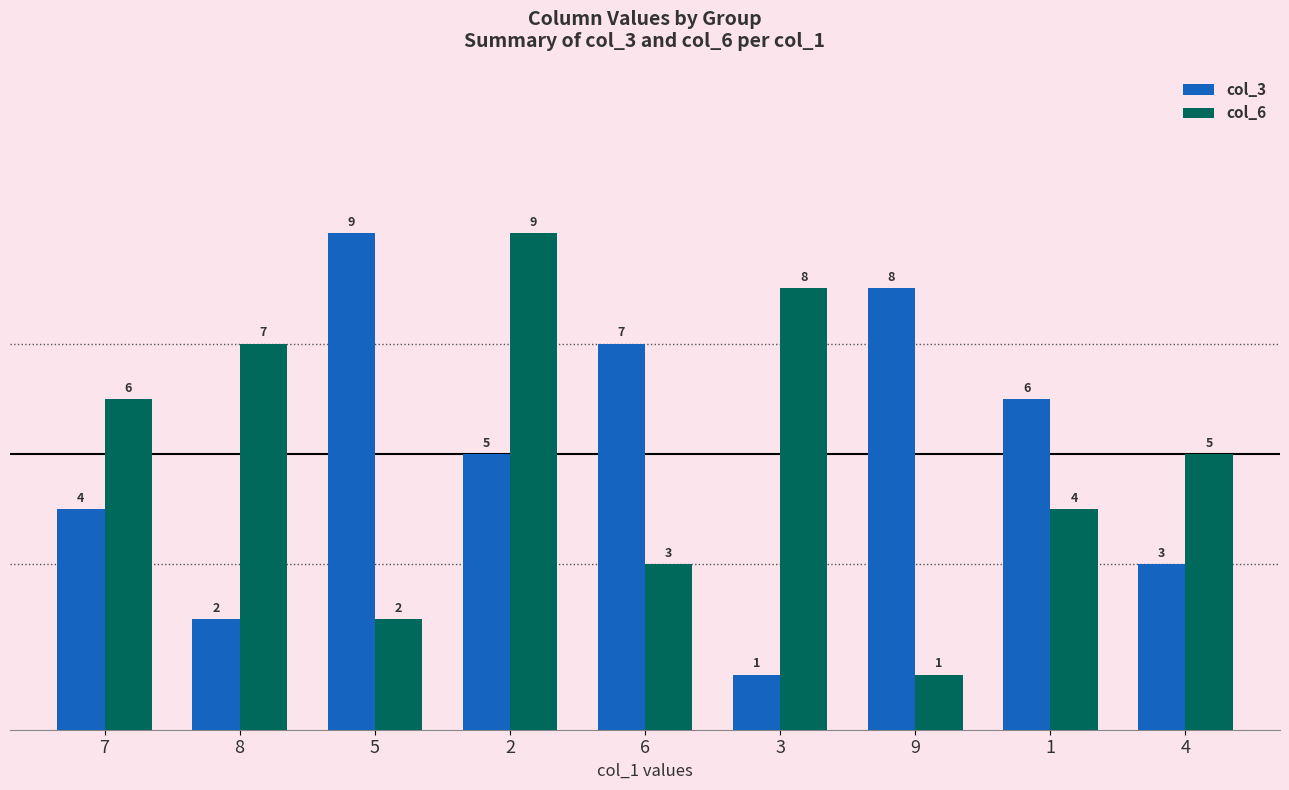

What is the difference between the highest and lowest values at 8?

5